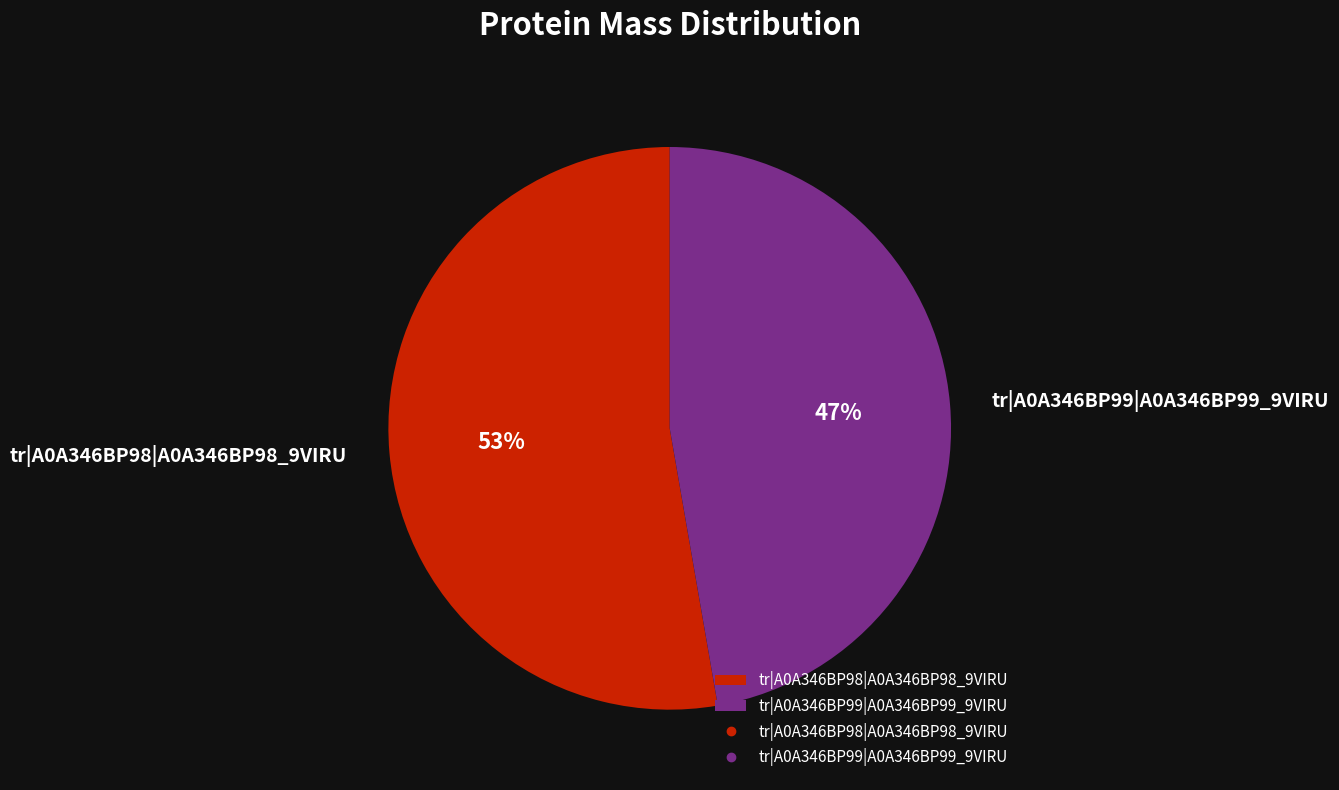

Rank the categories by value from lowest to highest.

tr|A0A346BP99|A0A346BP99_9VIRU, tr|A0A346BP98|A0A346BP98_9VIRU